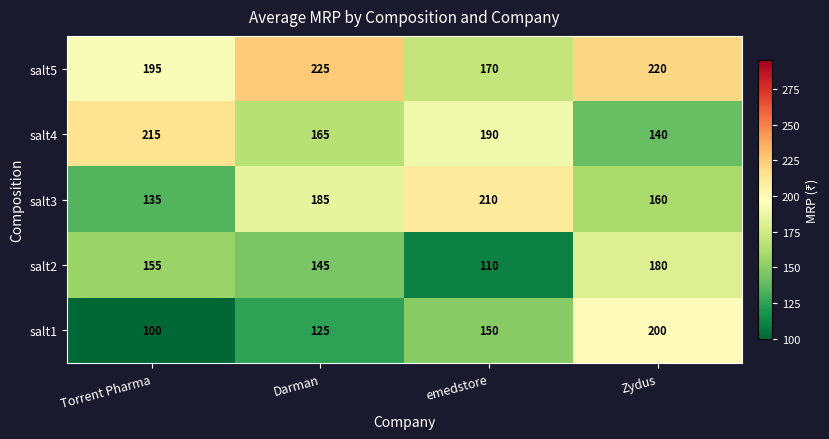

What is the sum of all salt1 values?

575